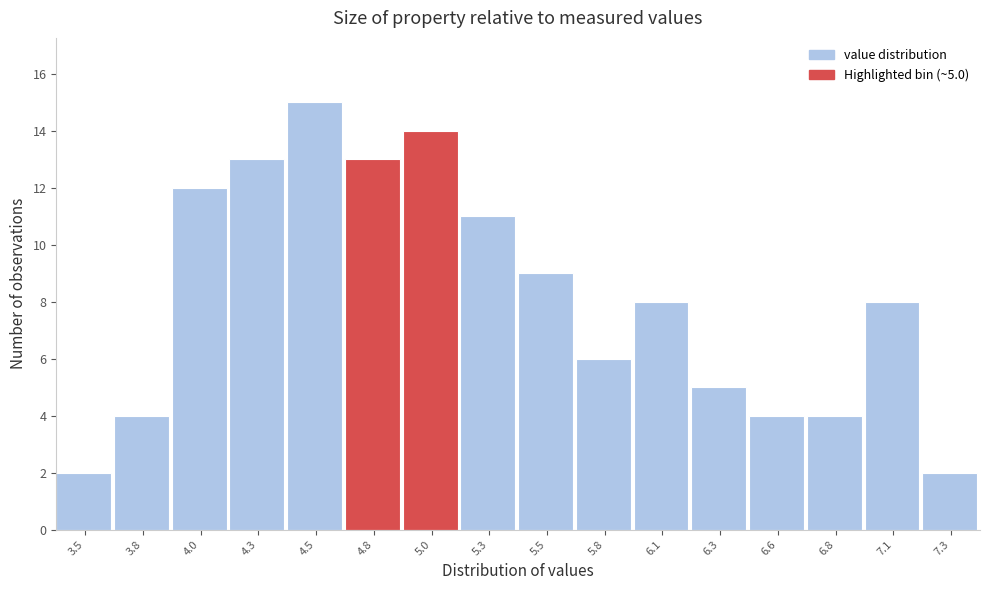

Reading left to right, what are all the values shown in this chart?

3.5=2	3.8=4	4.0=12	4.3=13	4.5=15	4.8=13	5.0=14	5.3=11	5.5=9	5.8=6	6.1=8	6.3=5	6.6=4	6.8=4	7.1=8	7.3=2